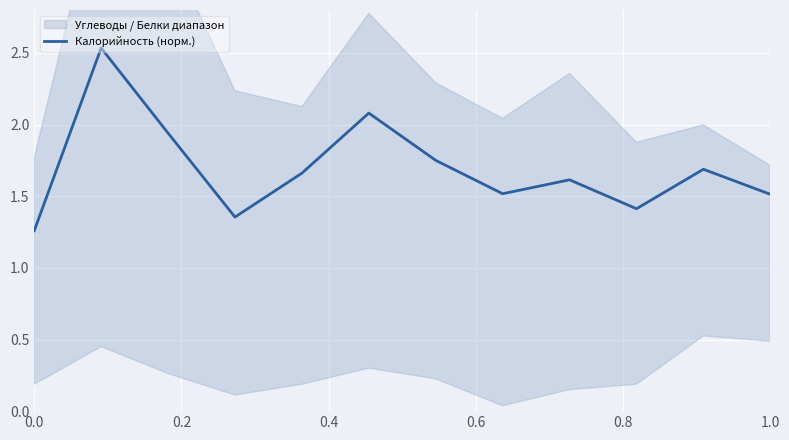

Approximately how many times larger is the value at 0.6 compared to 0.2?

0.5